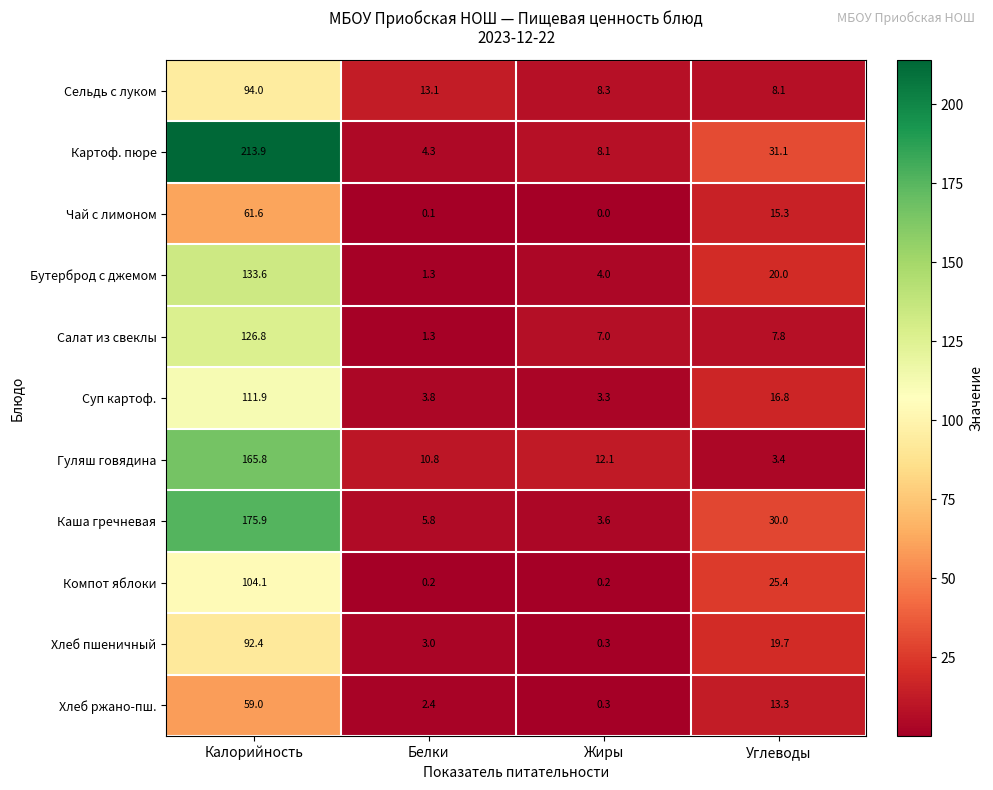

Read the Сельдь с луком value at Калорийность.

94.0